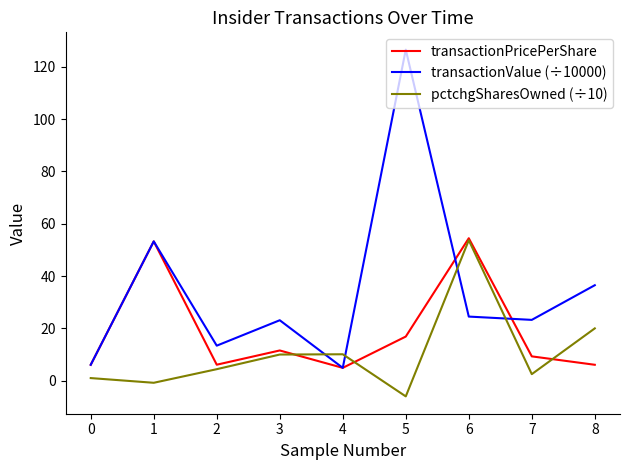

At which label is transactionPricePerShare closest to 29?

5